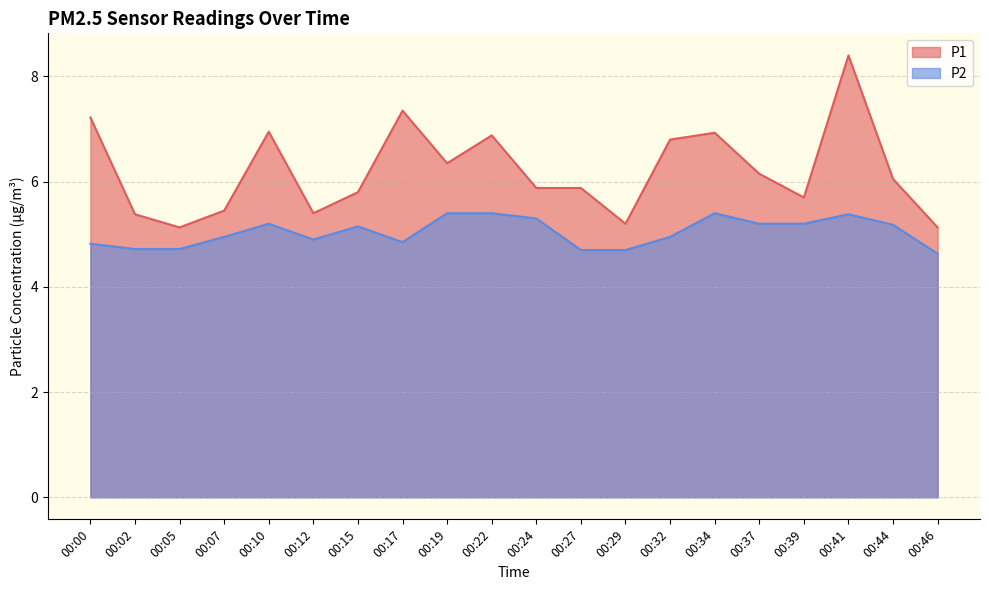

What is the greatest value displayed?

8.4